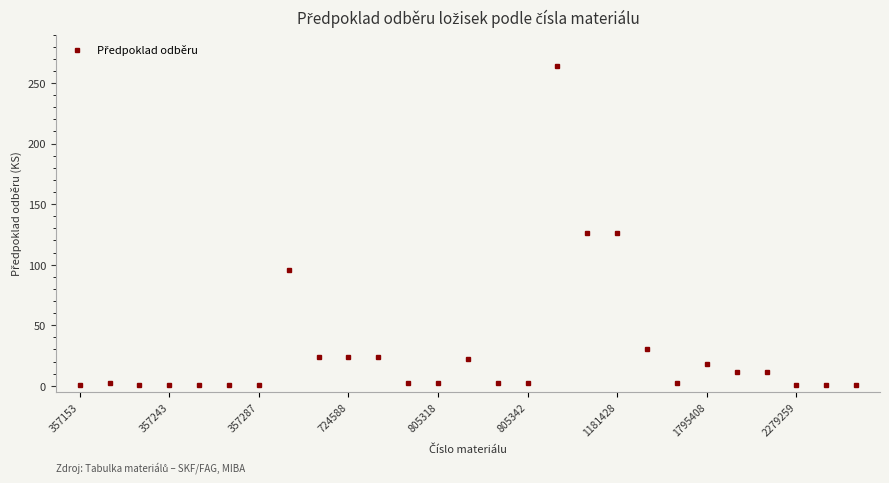

True or false: the data has more than 0 interior local peaks.

True